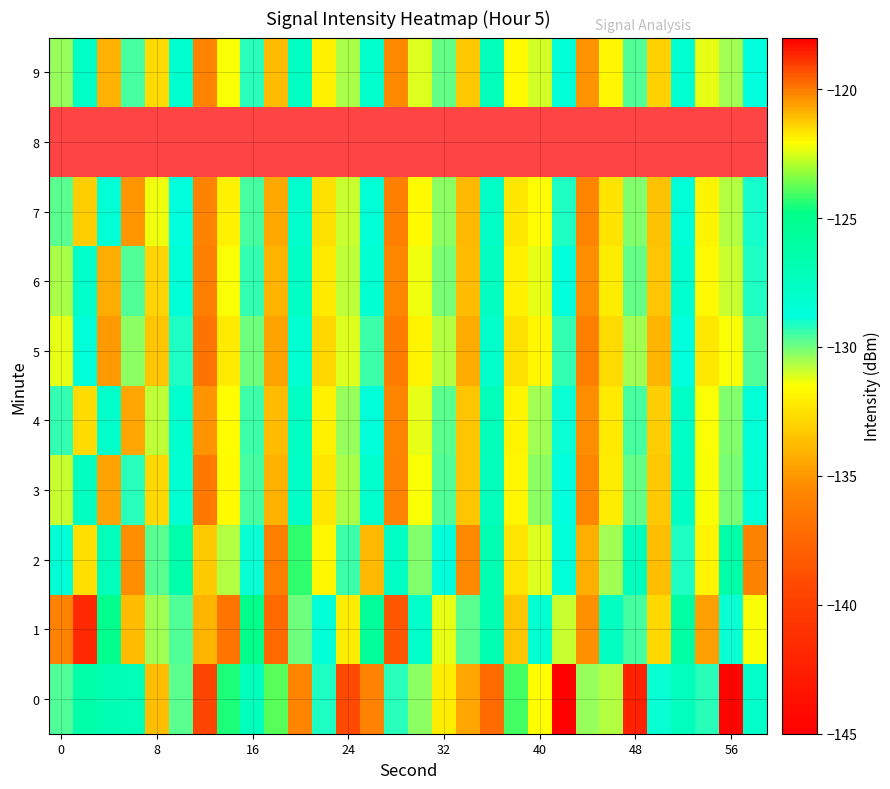

What is the sum of all 9 values?

-3927.8